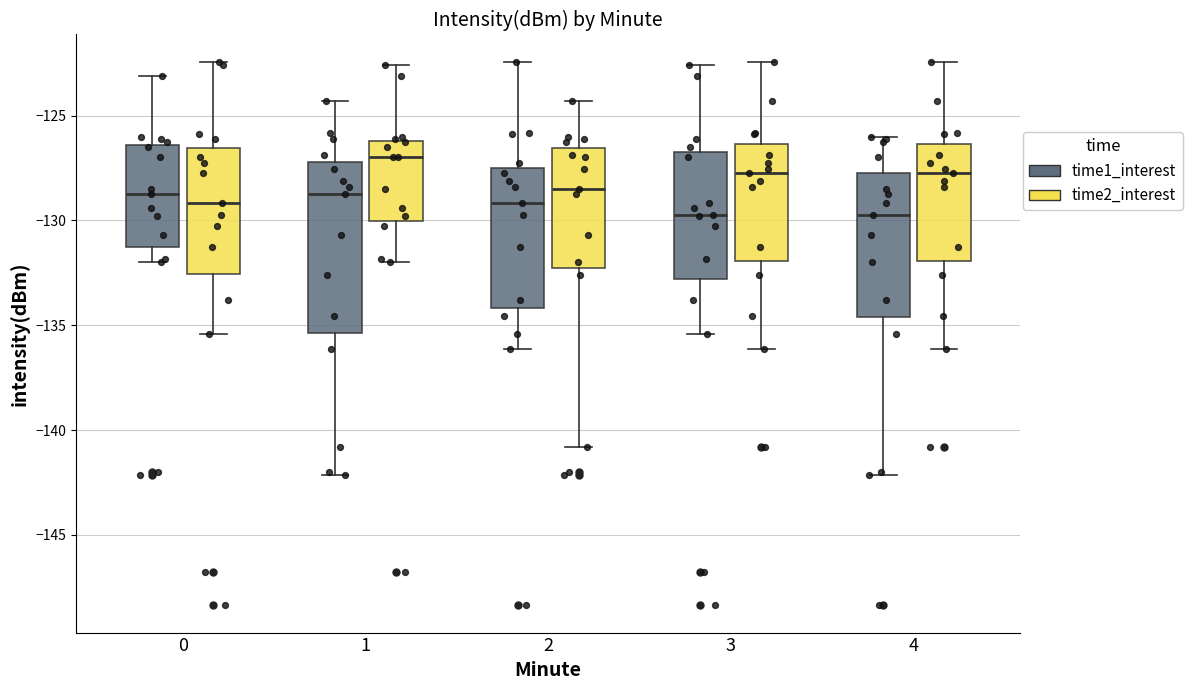

Comparing the boxes themselves (not the whiskers), which one is the tallest?

1 (time1_interest)